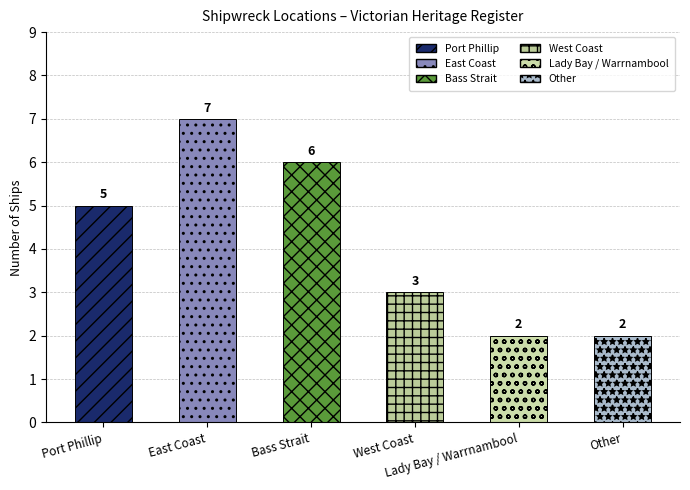

What is the difference between the second highest and minimum values?

4